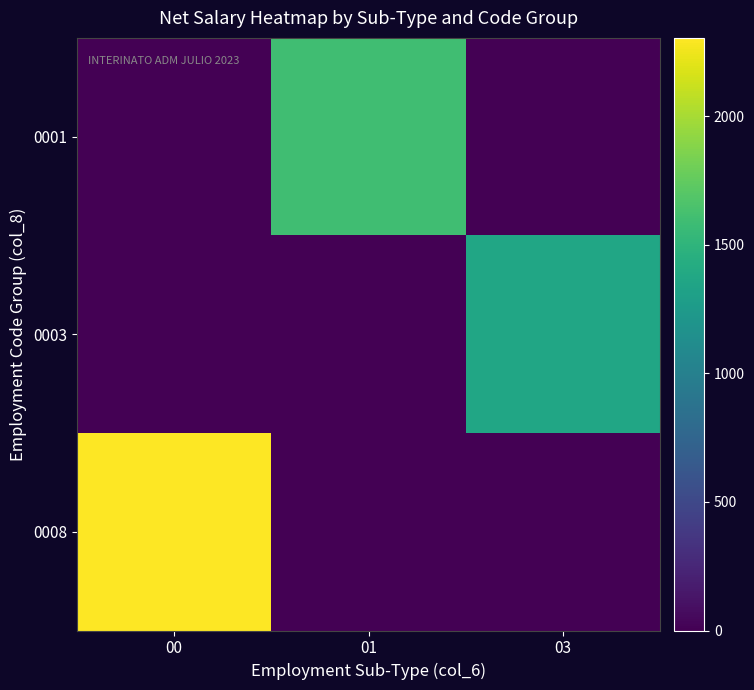

Reading left to right, what are all the values shown in this chart?

0001: 00=0.0	01=1597.1	03=0.0
0003: 00=0.0	01=0.0	03=1367.4
0008: 00=2304.2	01=0.0	03=0.0